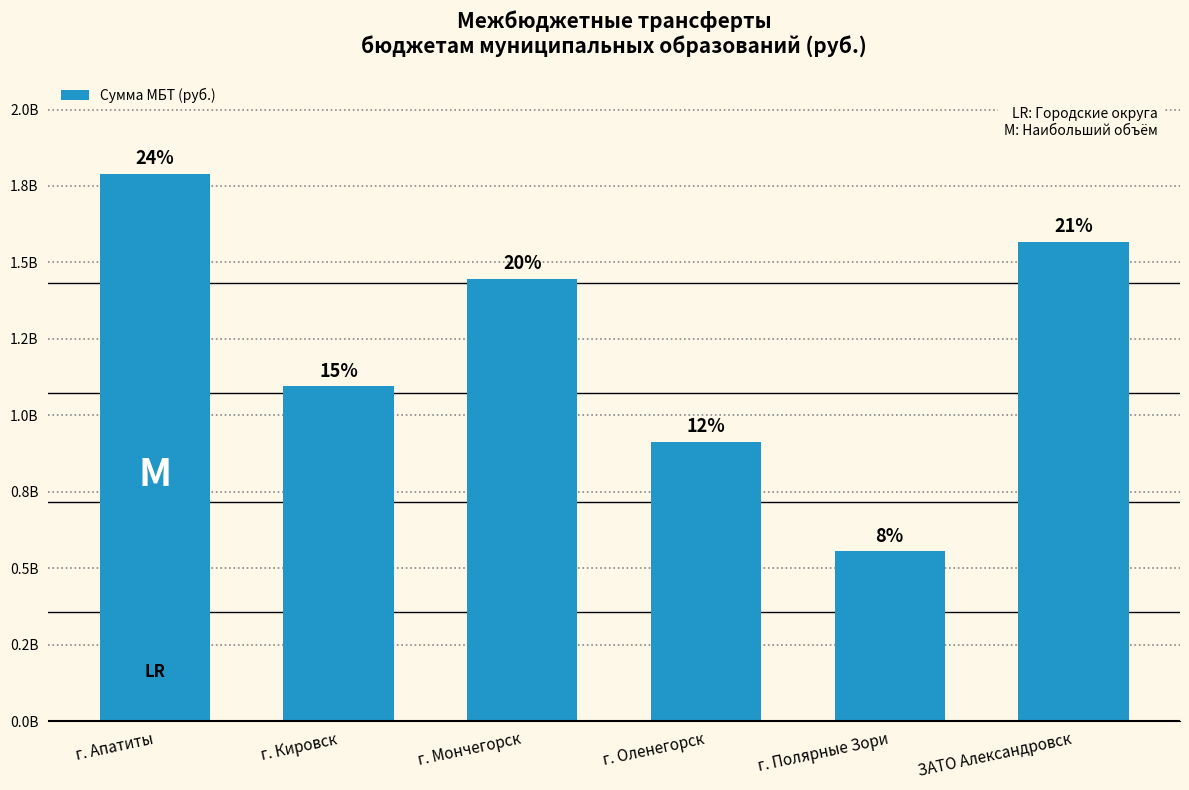

Where is the data nearest to the value 1172915250?

г. Кировск